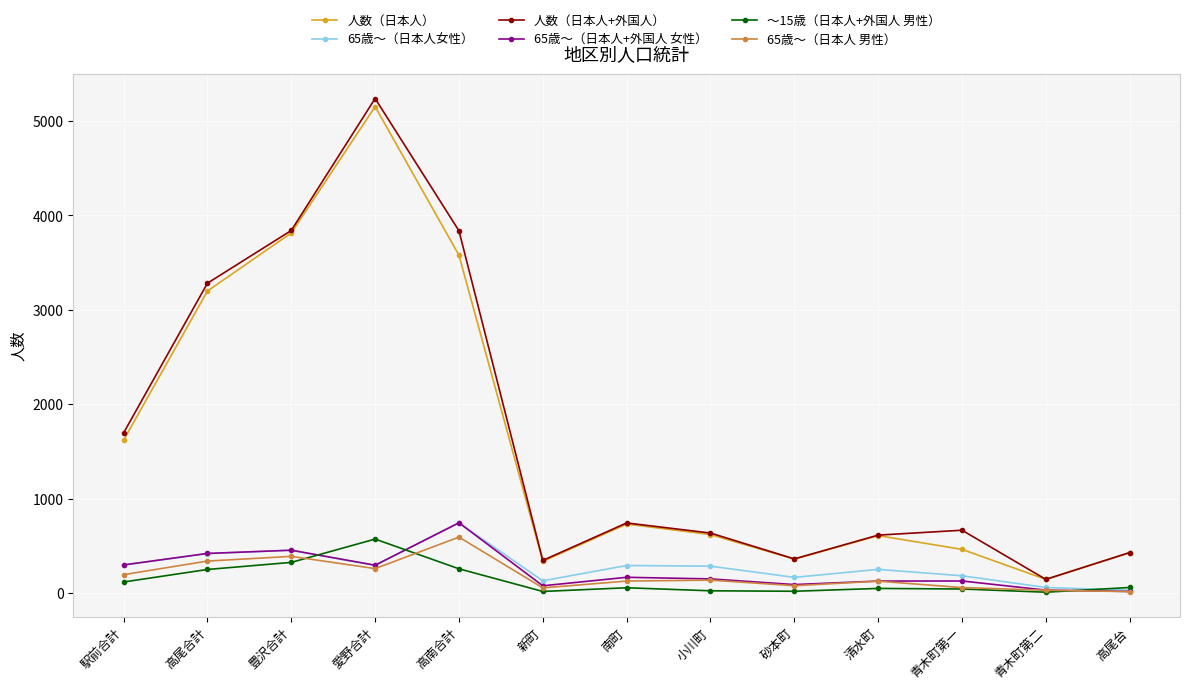

Which category has the highest value across all series?

愛野合計